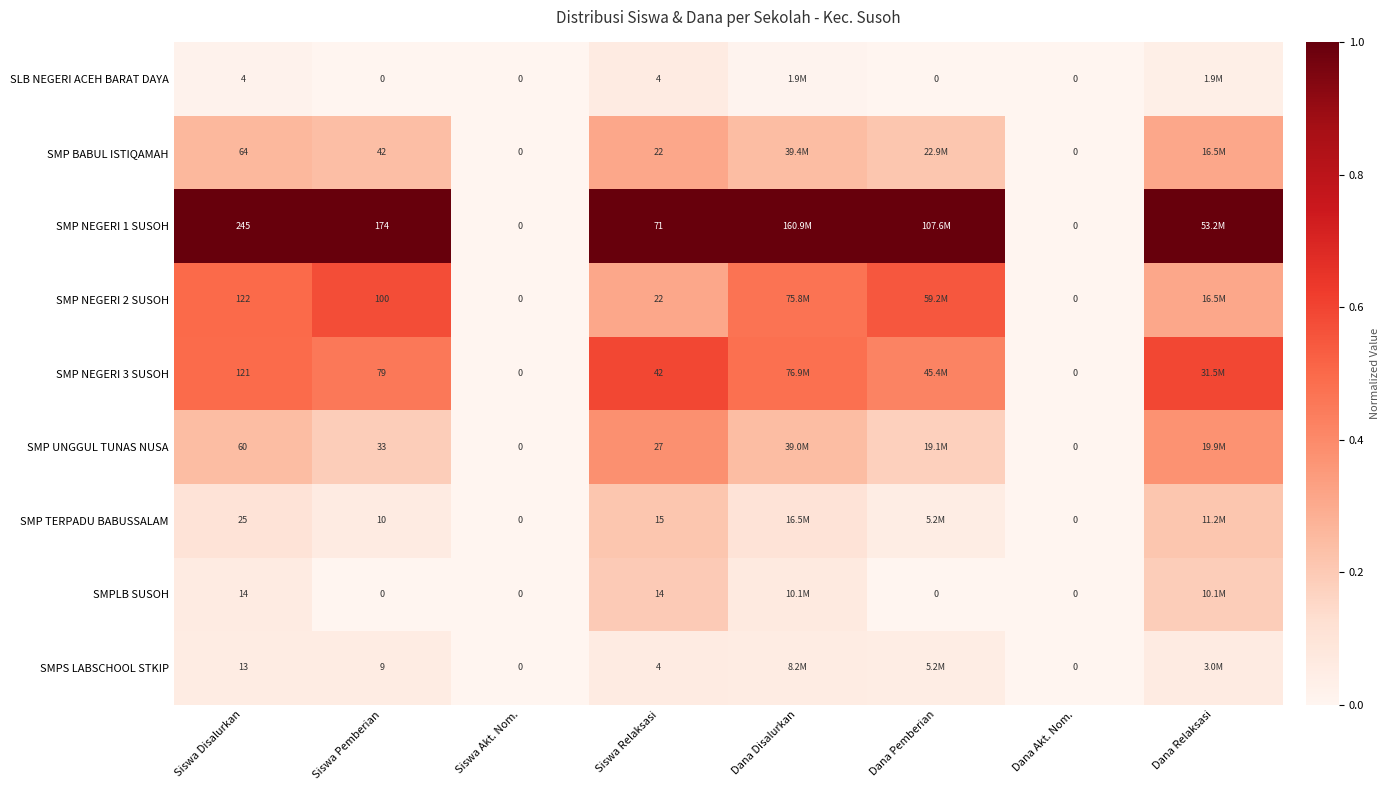

How many SMP TERPADU BABUSSALAM values are between 0 and 1?

8